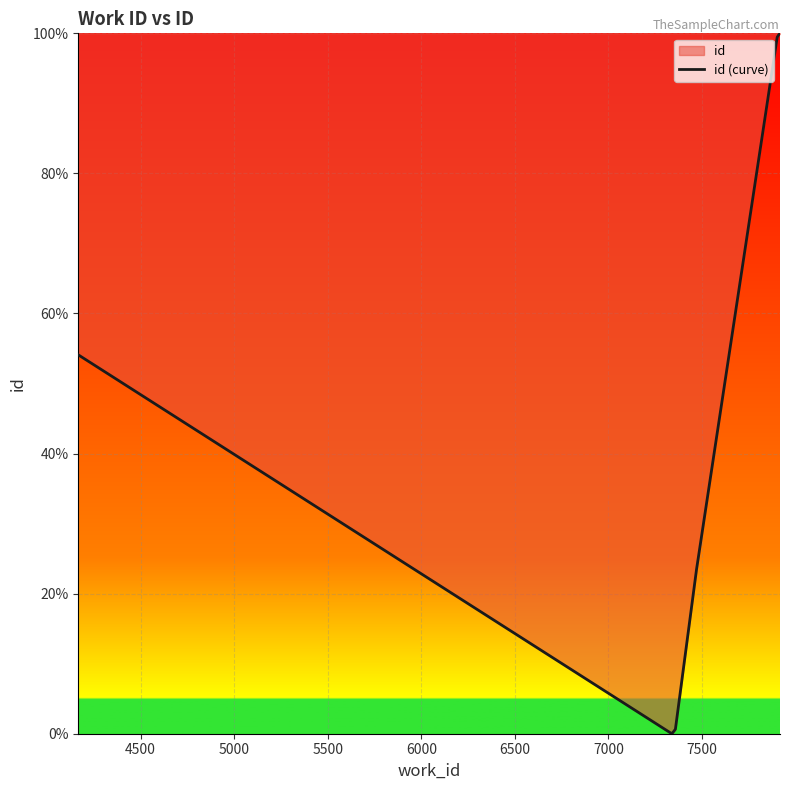

How many values are below 54?

4